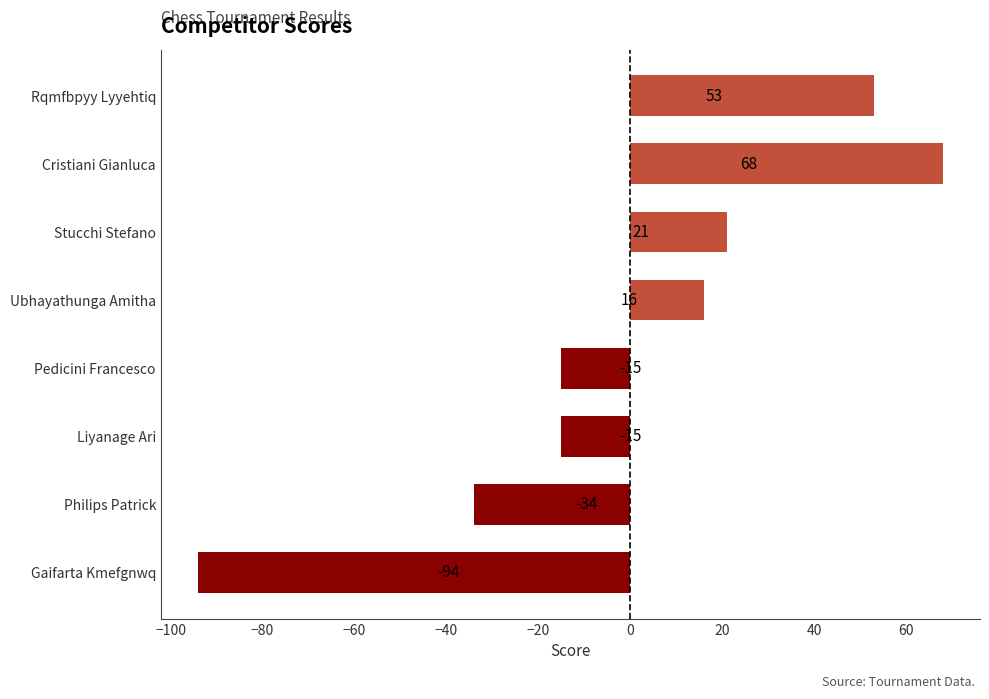

What is the sum of the values at Philips Patrick and Pedicini Francesco?

-49